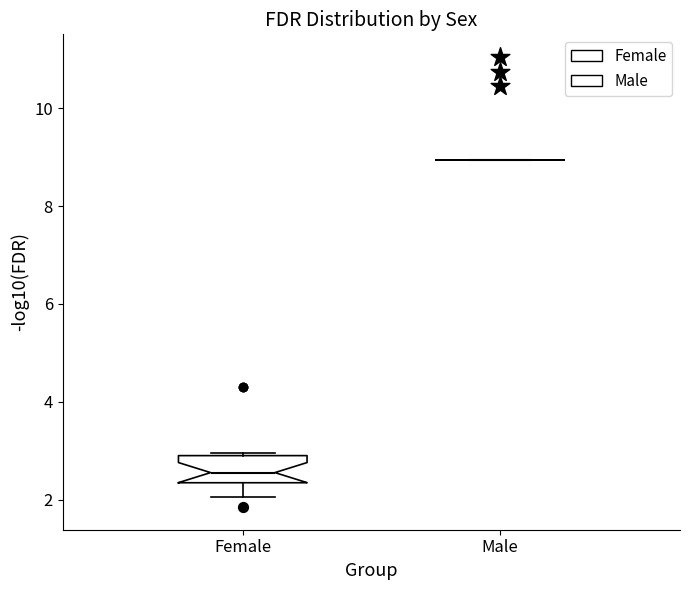

Reading left to right, read every box against the y-axis: the position of its median line, the range the box covers, and the ends of its whiskers. The values are not printed on the chart, so give them approximately, as read against the axis.

Female: median 2.6, box 2.4 to 3.0, whiskers 2.0 to 3.0 (just above the box's upper edge)
Male: box collapsed to a line at 9.0, whiskers 9.0 to 9.0